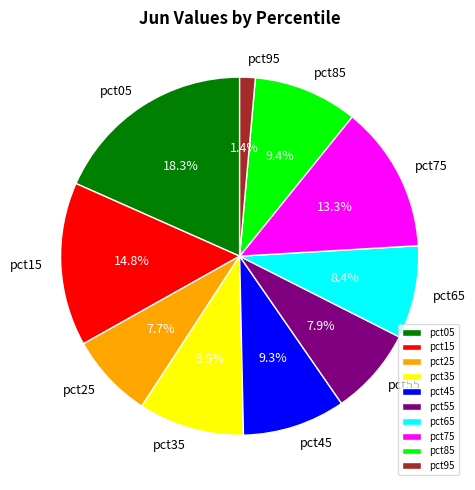

What is the smallest slice in the pie chart?

pct95